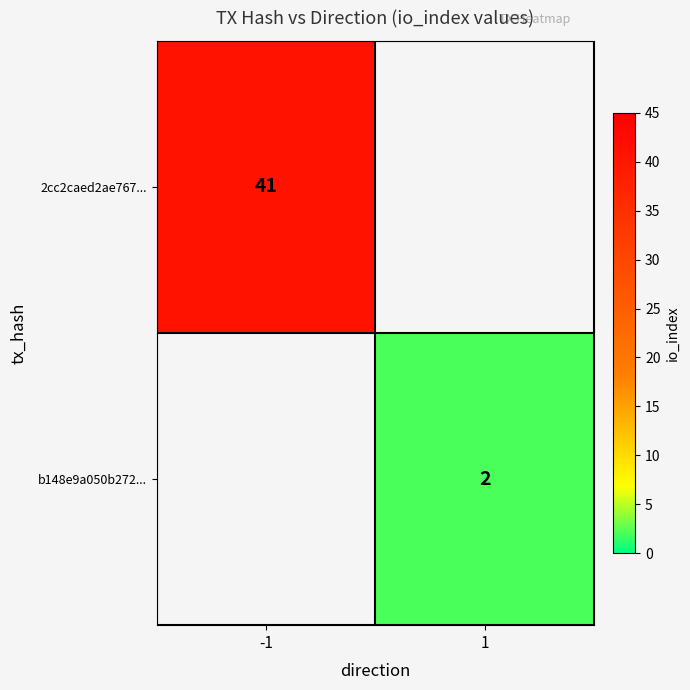

The b148e9a050b272... series shows 2 at 1. True or false?

True